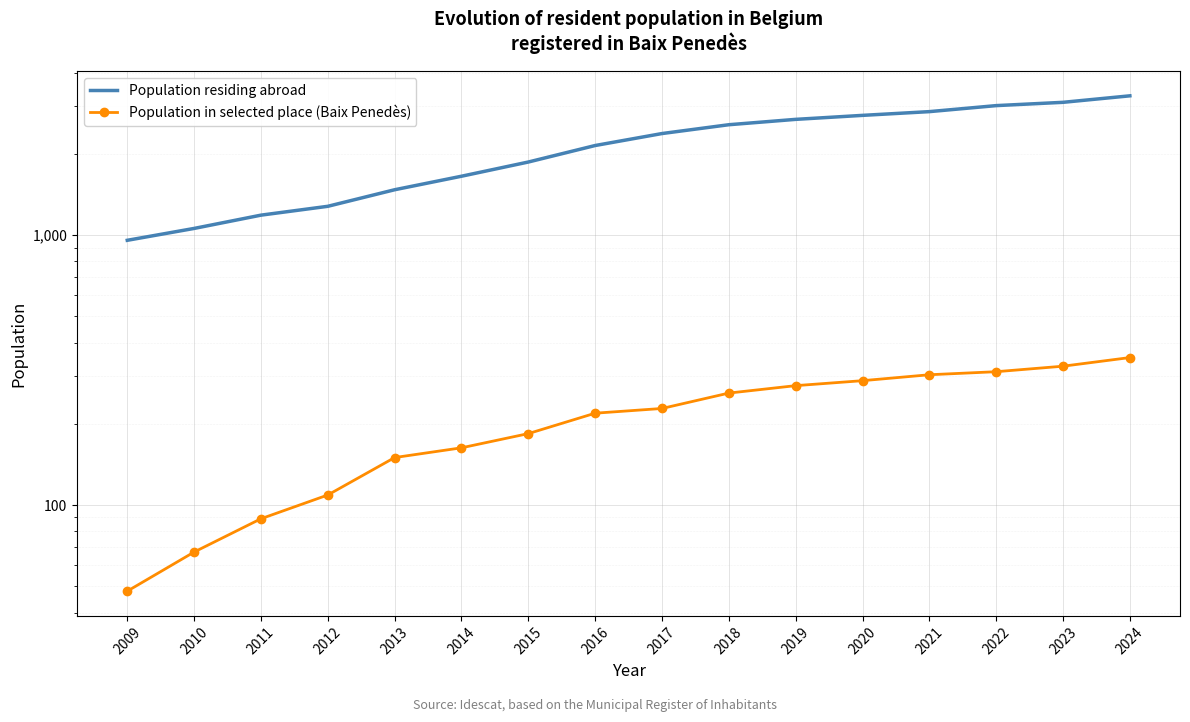

What is the average value of the Population in selected place (Baix Penedès) series?

211